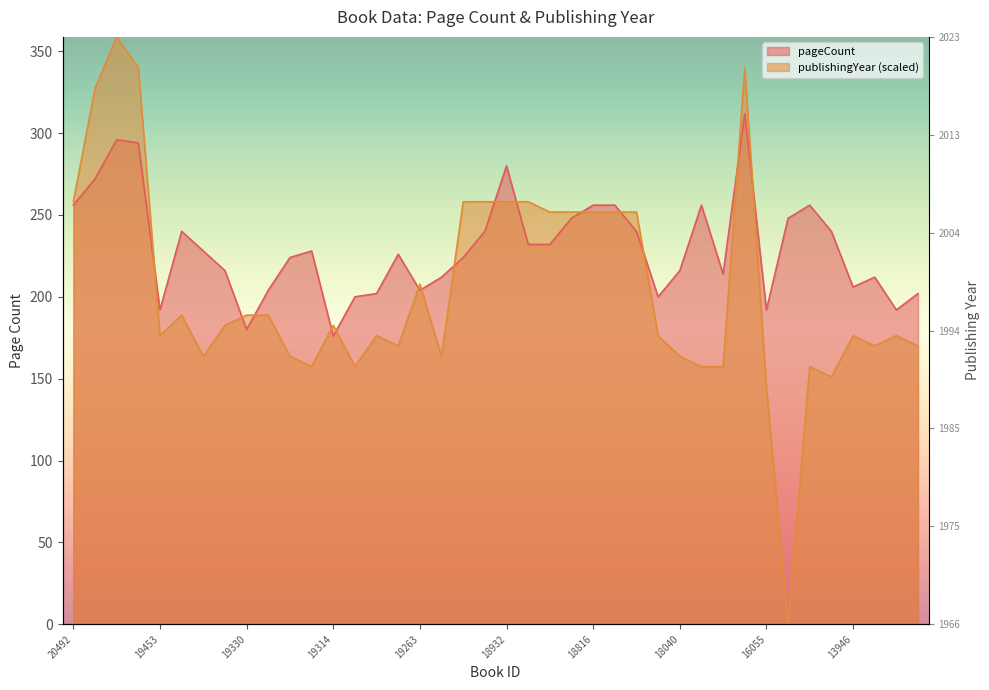

Is the value of publishingYear at 19339 greater than the value of pageCount at 18814?

No